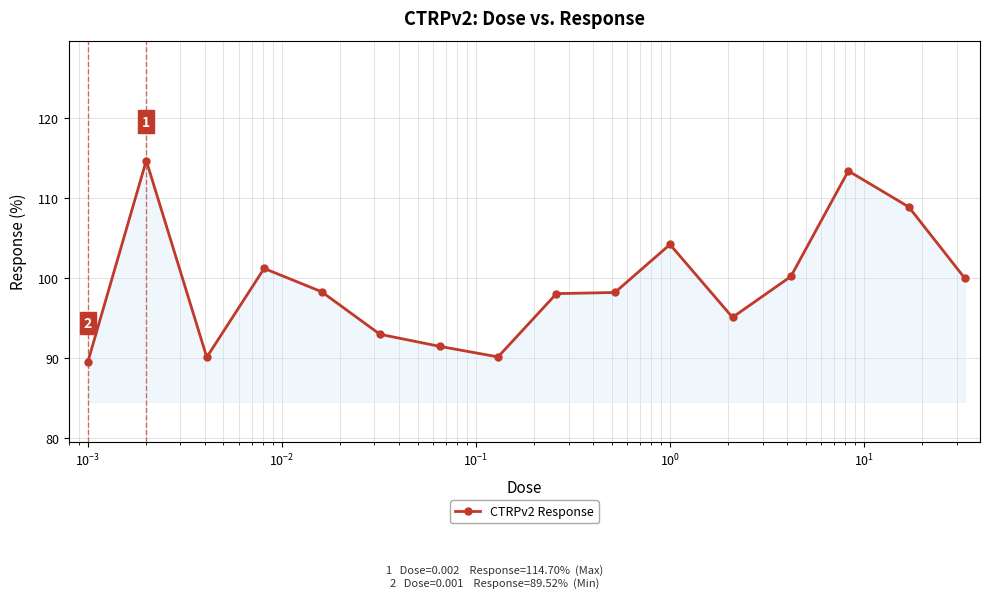

What is the sum of all values?

1586.4